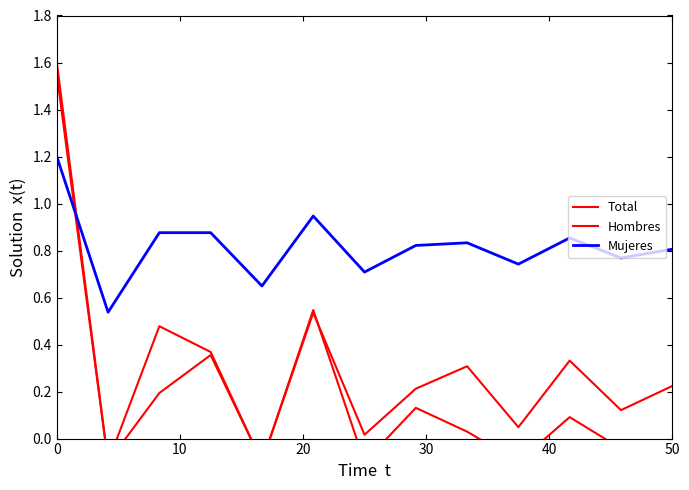

Is it true that Mujeres equals 2.0 at 0?

False